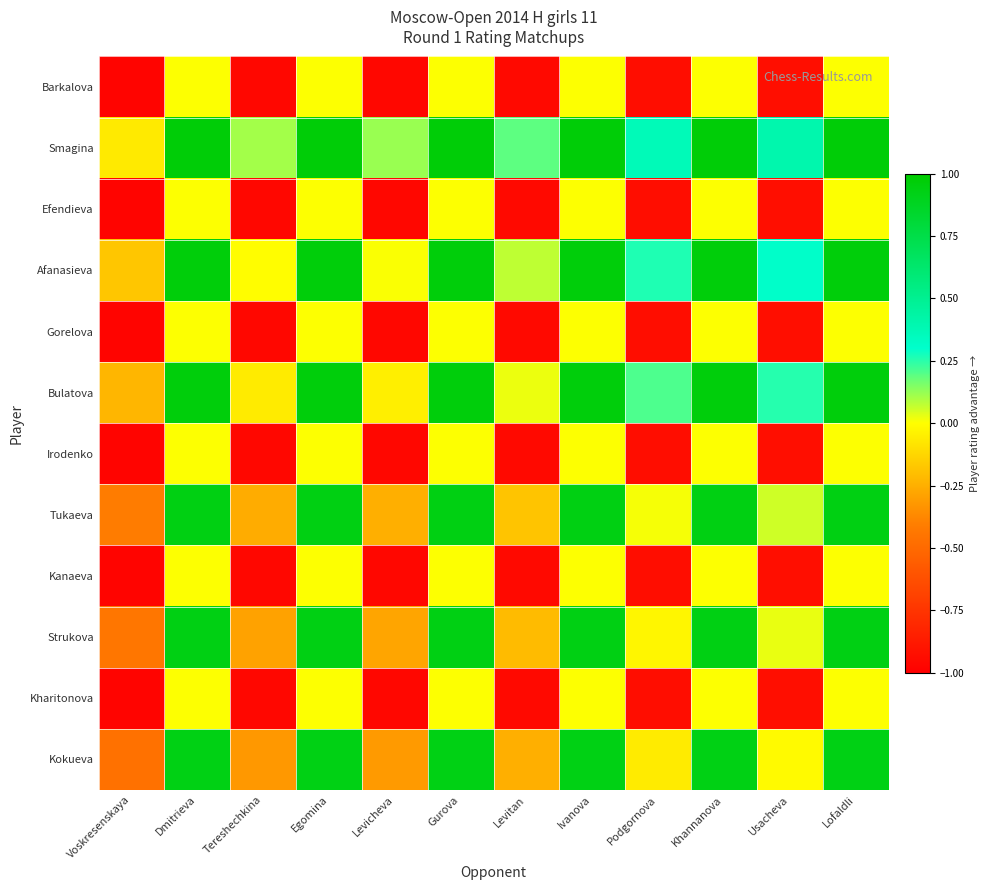

Reading left to right, list all the values displayed in this chart.

Barkalova: Voskresenskaya=-1.0	Dmitrieva=0.0	Tereshechkina=-1.0	Egomina=0.0	Levicheva=-1.0	Gurova=0.0	Levitan=-1.0	Ivanova=0.0	Podgornova=-0.9	Khannanova=0.0	Usacheva=-0.9	Lofaldli=0.0
Smagina: Voskresenskaya=-0.1	Dmitrieva=1.0	Tereshechkina=0.1	Egomina=1.0	Levicheva=0.1	Gurova=1.0	Levitan=0.2	Ivanova=1.0	Podgornova=0.4	Khannanova=1.0	Usacheva=0.4	Lofaldli=1.0
Efendieva: Voskresenskaya=-1.0	Dmitrieva=0.0	Tereshechkina=-1.0	Egomina=0.0	Levicheva=-1.0	Gurova=0.0	Levitan=-1.0	Ivanova=0.0	Podgornova=-0.9	Khannanova=0.0	Usacheva=-0.9	Lofaldli=0.0
Afanasieva: Voskresenskaya=-0.2	Dmitrieva=1.0	Tereshechkina=-0.0	Egomina=1.0	Levicheva=0.0	Gurova=1.0	Levitan=0.1	Ivanova=1.0	Podgornova=0.3	Khannanova=1.0	Usacheva=0.3	Lofaldli=1.0
Gorelova: Voskresenskaya=-1.0	Dmitrieva=0.0	Tereshechkina=-1.0	Egomina=0.0	Levicheva=-1.0	Gurova=0.0	Levitan=-1.0	Ivanova=0.0	Podgornova=-0.9	Khannanova=0.0	Usacheva=-0.9	Lofaldli=0.0
Bulatova: Voskresenskaya=-0.2	Dmitrieva=1.0	Tereshechkina=-0.1	Egomina=1.0	Levicheva=-0.0	Gurova=1.0	Levitan=0.0	Ivanova=1.0	Podgornova=0.2	Khannanova=1.0	Usacheva=0.3	Lofaldli=1.0
Irodenko: Voskresenskaya=-1.0	Dmitrieva=0.0	Tereshechkina=-1.0	Egomina=0.0	Levicheva=-1.0	Gurova=0.0	Levitan=-1.0	Ivanova=0.0	Podgornova=-0.9	Khannanova=0.0	Usacheva=-0.9	Lofaldli=0.0
Tukaeva: Voskresenskaya=-0.4	Dmitrieva=0.9	Tereshechkina=-0.3	Egomina=0.9	Levicheva=-0.2	Gurova=0.9	Levitan=-0.2	Ivanova=0.9	Podgornova=0.0	Khannanova=0.9	Usacheva=0.1	Lofaldli=0.9
Kanaeva: Voskresenskaya=-1.0	Dmitrieva=0.0	Tereshechkina=-1.0	Egomina=0.0	Levicheva=-1.0	Gurova=0.0	Levitan=-1.0	Ivanova=0.0	Podgornova=-0.9	Khannanova=0.0	Usacheva=-0.9	Lofaldli=0.0
Strukova: Voskresenskaya=-0.4	Dmitrieva=0.9	Tereshechkina=-0.3	Egomina=0.9	Levicheva=-0.3	Gurova=0.9	Levitan=-0.2	Ivanova=0.9	Podgornova=-0.0	Khannanova=0.9	Usacheva=0.0	Lofaldli=0.9
Kharitonova: Voskresenskaya=-1.0	Dmitrieva=0.0	Tereshechkina=-1.0	Egomina=0.0	Levicheva=-1.0	Gurova=0.0	Levitan=-1.0	Ivanova=0.0	Podgornova=-0.9	Khannanova=0.0	Usacheva=-0.9	Lofaldli=0.0
Kokueva: Voskresenskaya=-0.5	Dmitrieva=0.9	Tereshechkina=-0.3	Egomina=0.9	Levicheva=-0.3	Gurova=0.9	Levitan=-0.2	Ivanova=0.9	Podgornova=-0.1	Khannanova=0.9	Usacheva=-0.0	Lofaldli=0.9